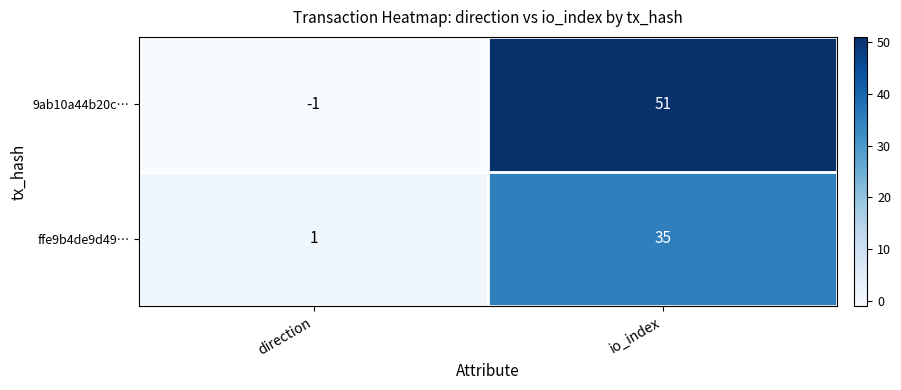

What is the approximate value of 9ab10a44b20c… at io_index, to the nearest 10?

50